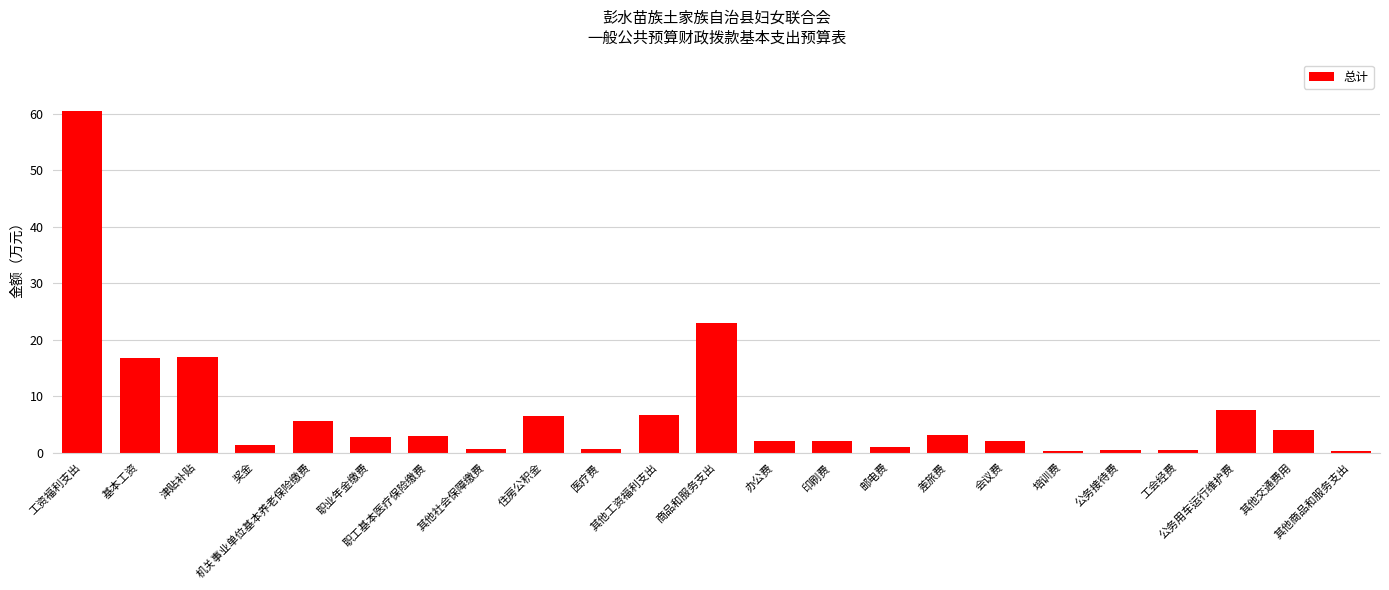

At which category does the chart reach its peak across all series?

工资福利支出